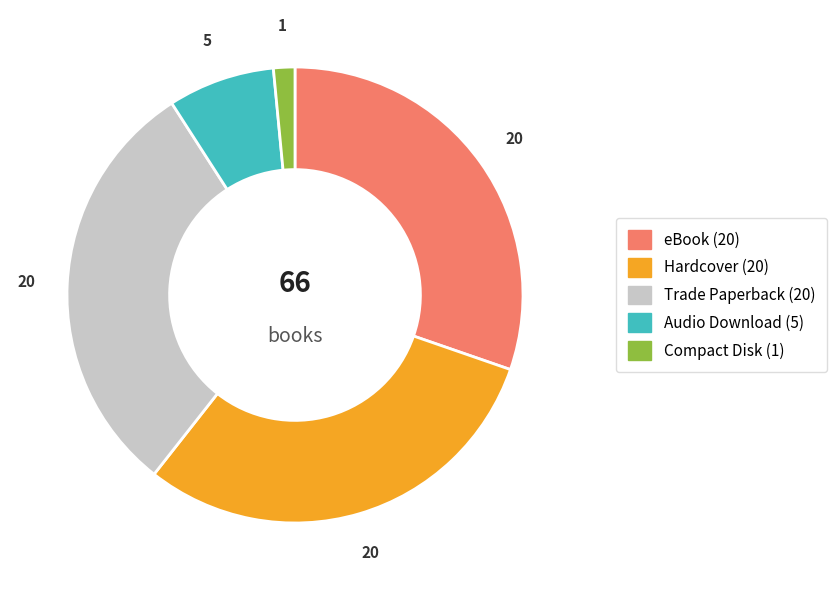

What is the ratio of the value at Hardcover to the value at Audio Download?

4.0